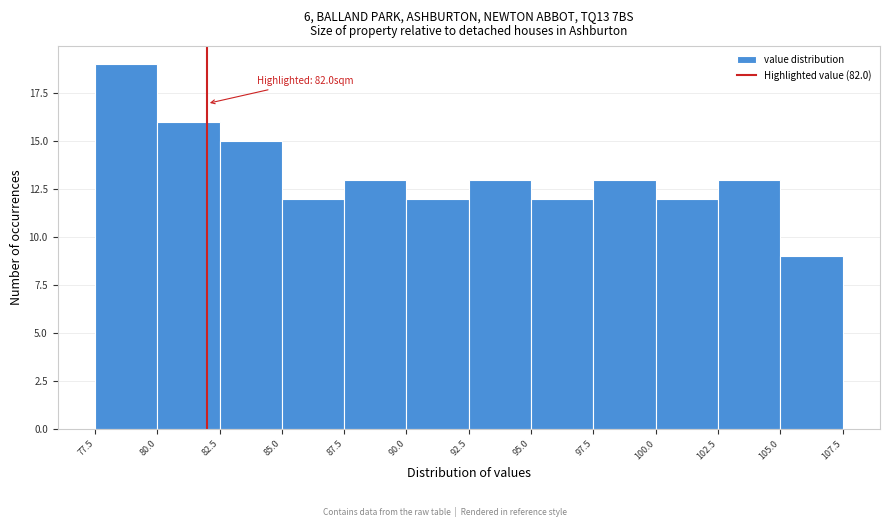

Over which range of the x-axis is the bar tallest?

77.5 to 80.0